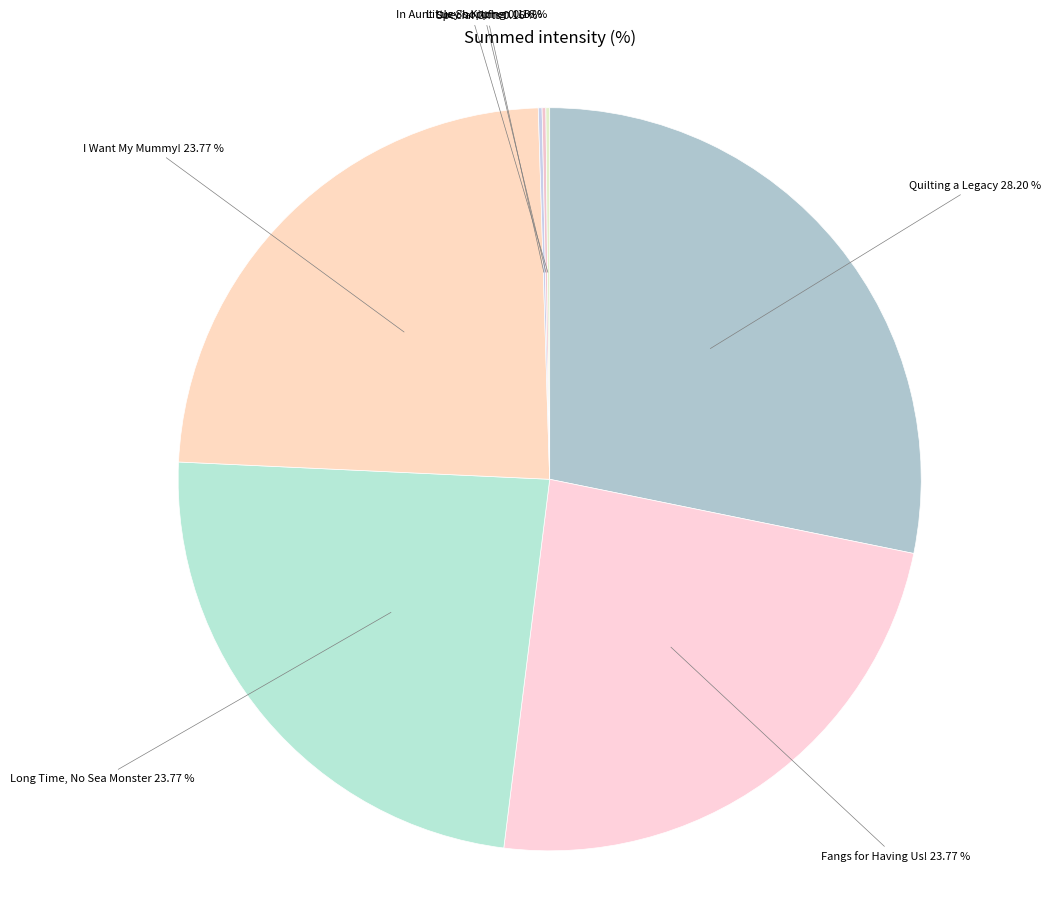

The Long Time, No Sea Monster slice represents 15% of the pie. True or false?

False